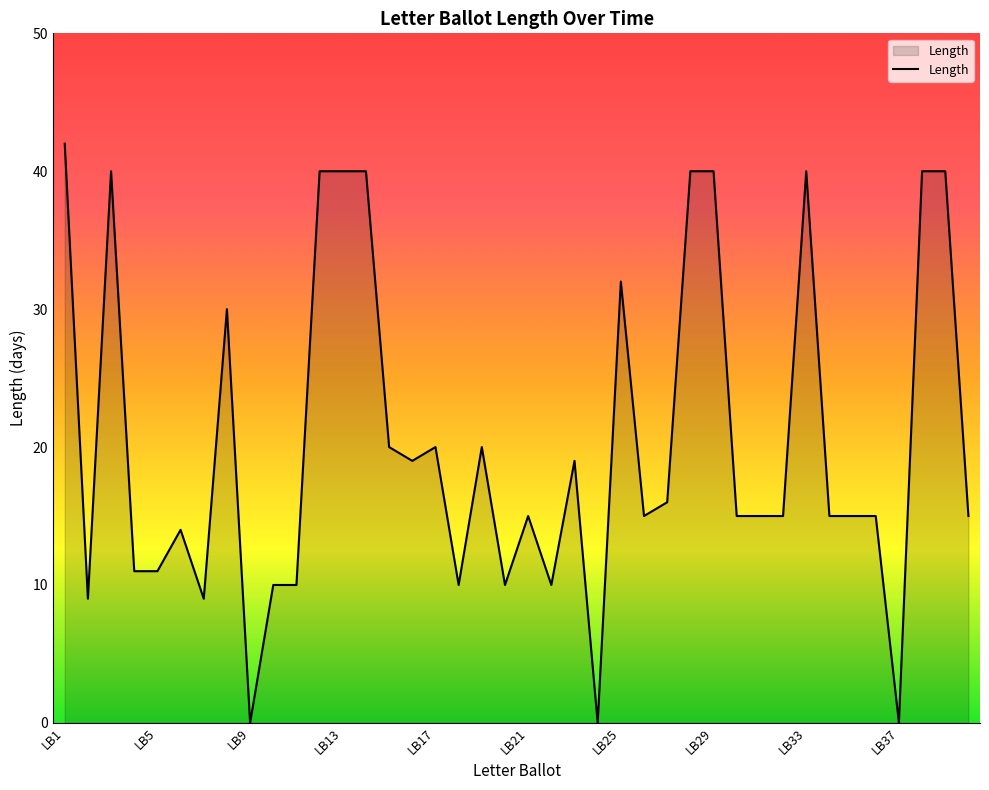

What is the greatest value displayed?

42